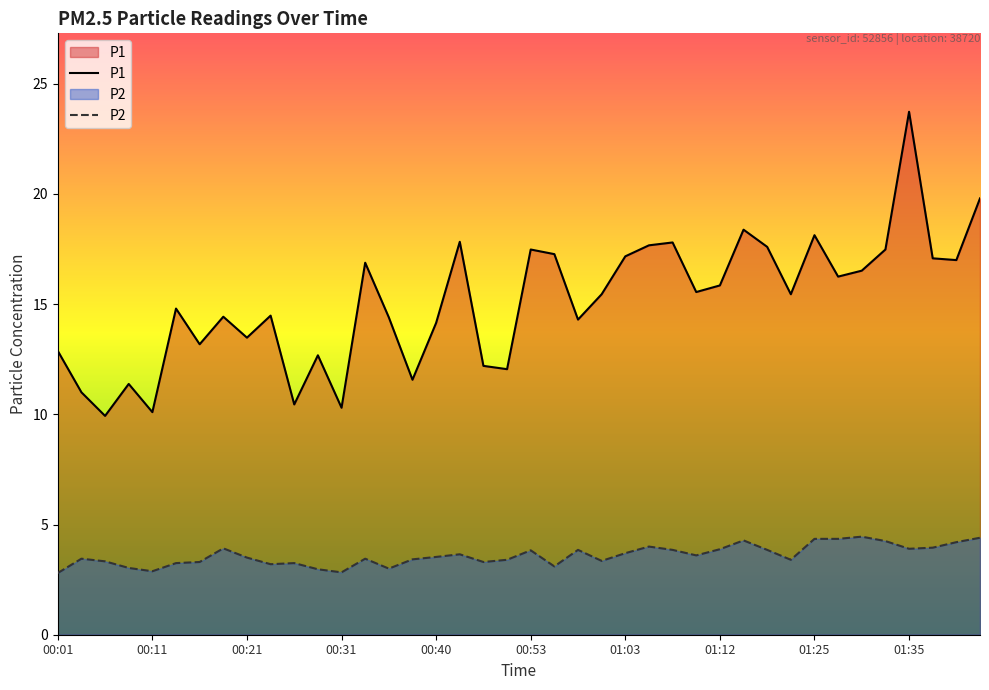

List the series in order of their peak value, highest first.

P1, P2